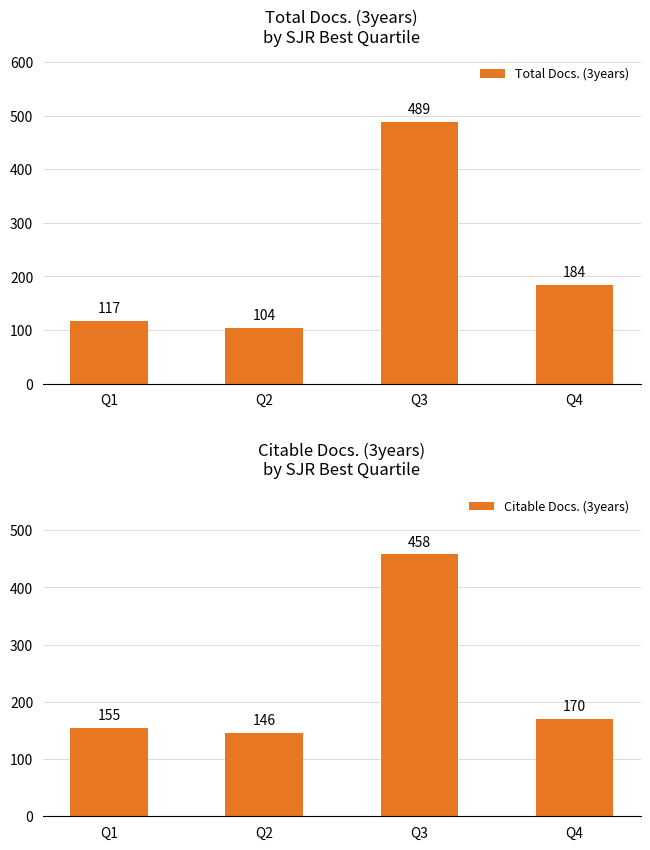

What is the value of the Citable Docs. (3years) bar at the 1st from the left?

155